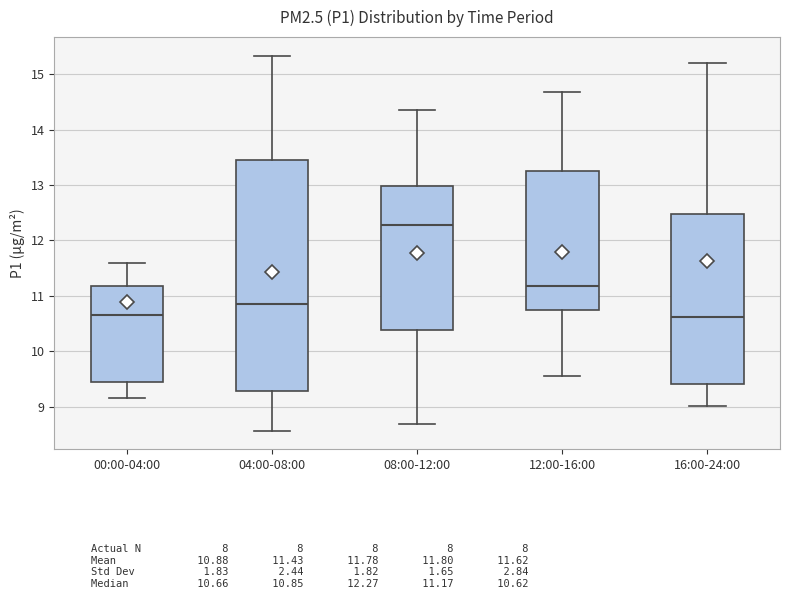

Where is the lower edge of the box for 16:00-24:00 on the y-axis? The values are not printed on the chart, so give them approximately, as read against the axis.

9.4